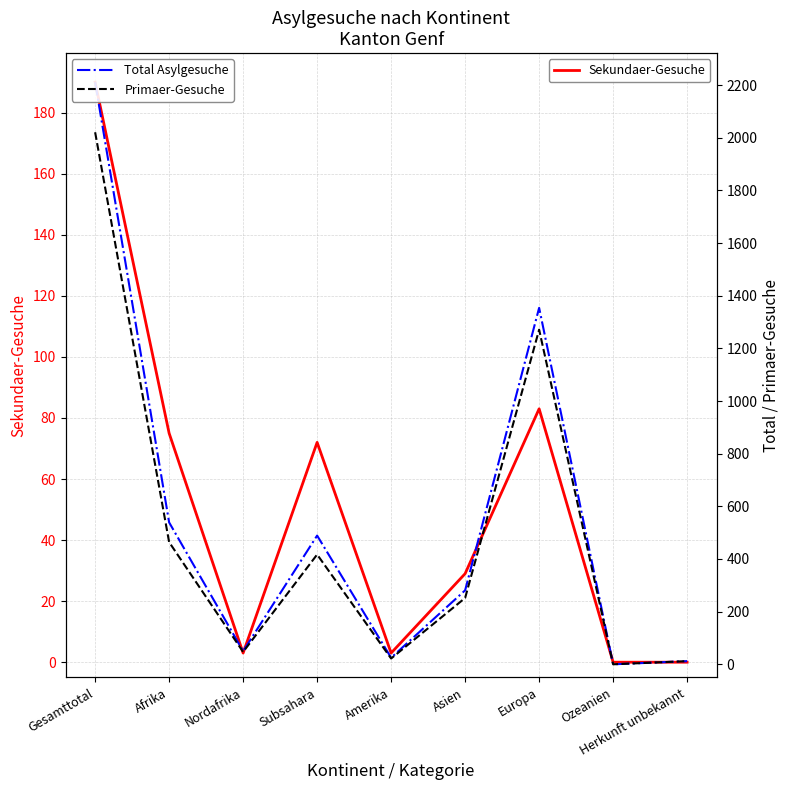

Which series changed the most between Subsahara and Amerika?

Total Asylgesuche